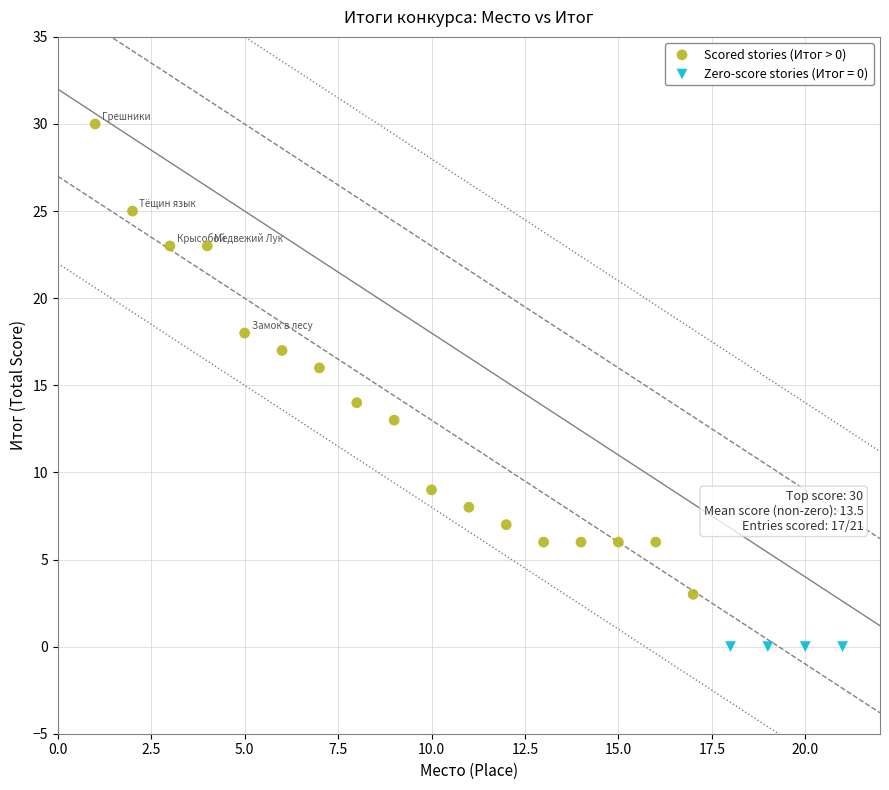

Which series contains the lowest Y value?

Zero-score stories (Итог = 0)